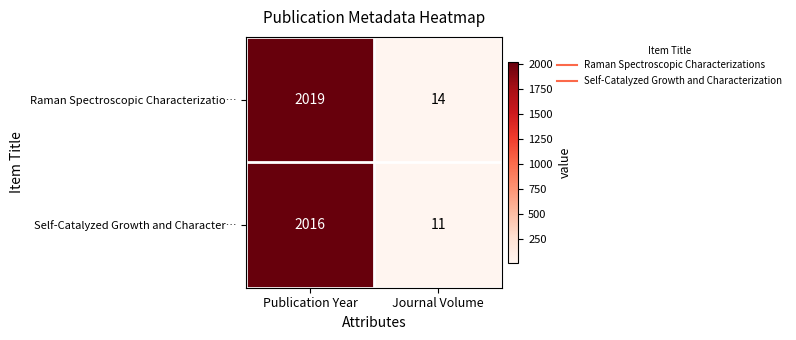

How many series are shown in this chart?

2